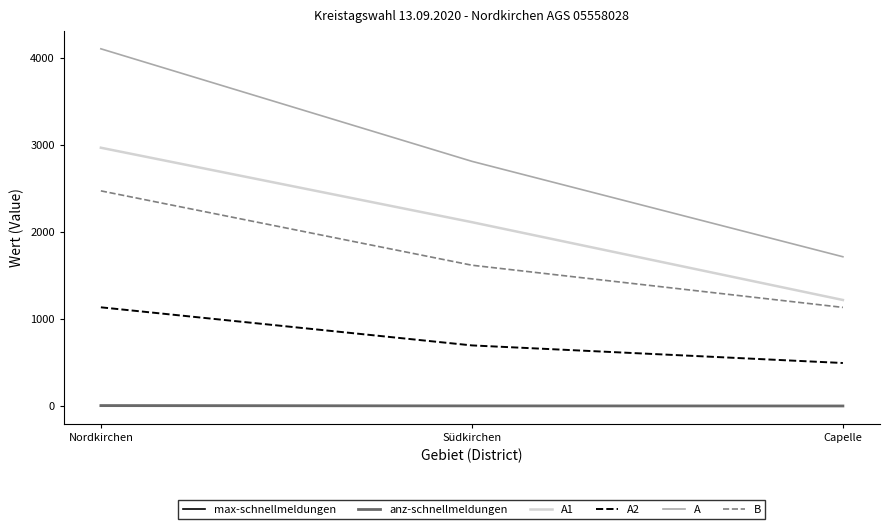

Is it true that anz-schnellmeldungen equals 7 at Nordkirchen?

True